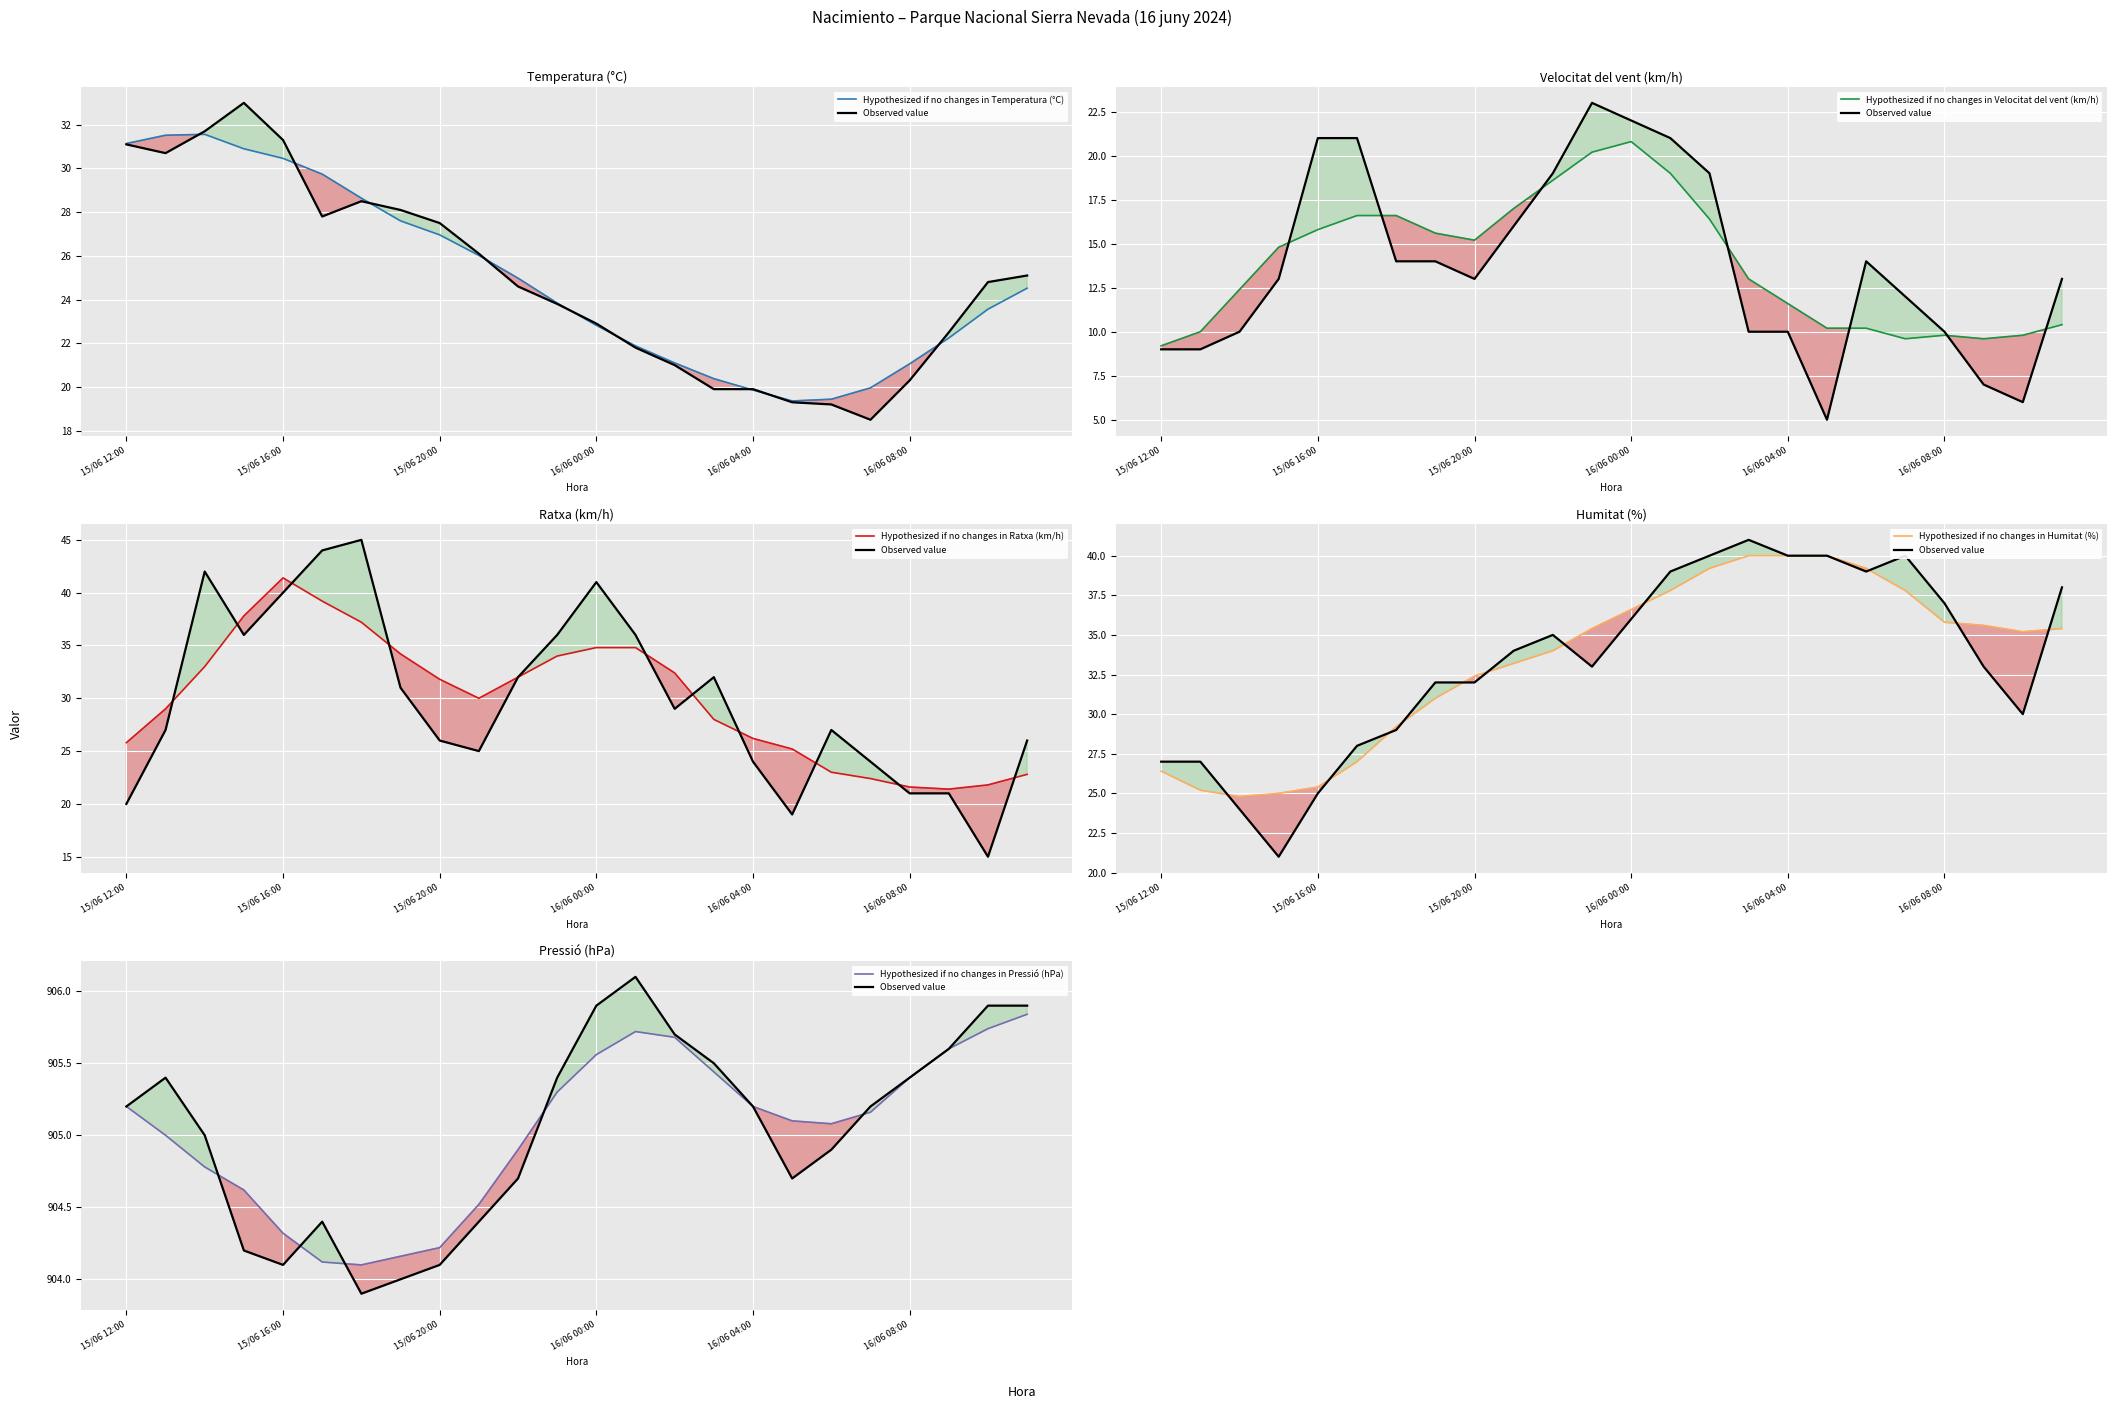

Which series changed the most between 13 and 15?

Hypothesized if no changes in Ratxa (km/h)